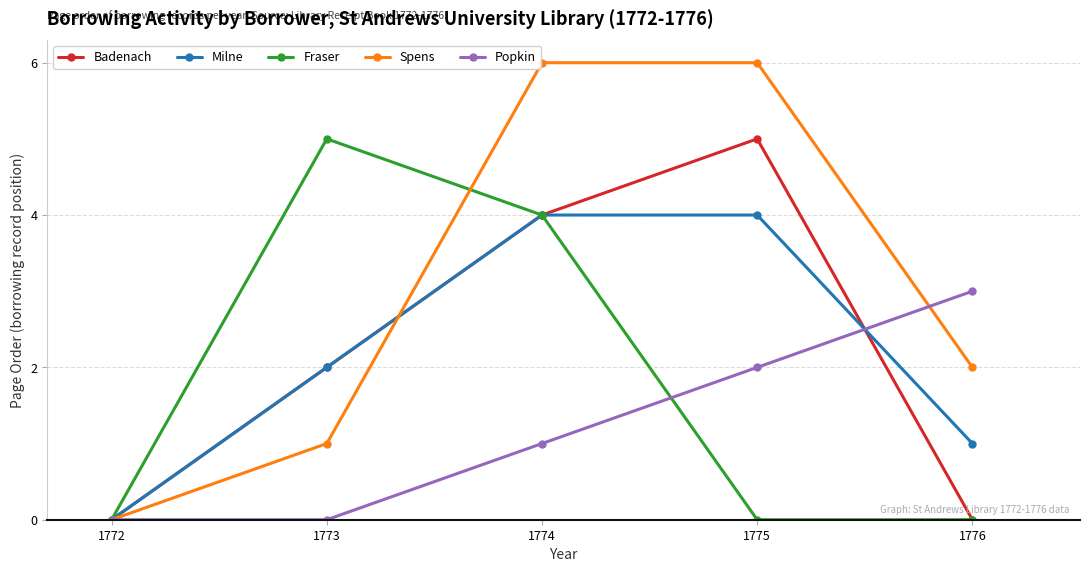

True or false: Badenach has more than 2 points higher than both neighbors.

False